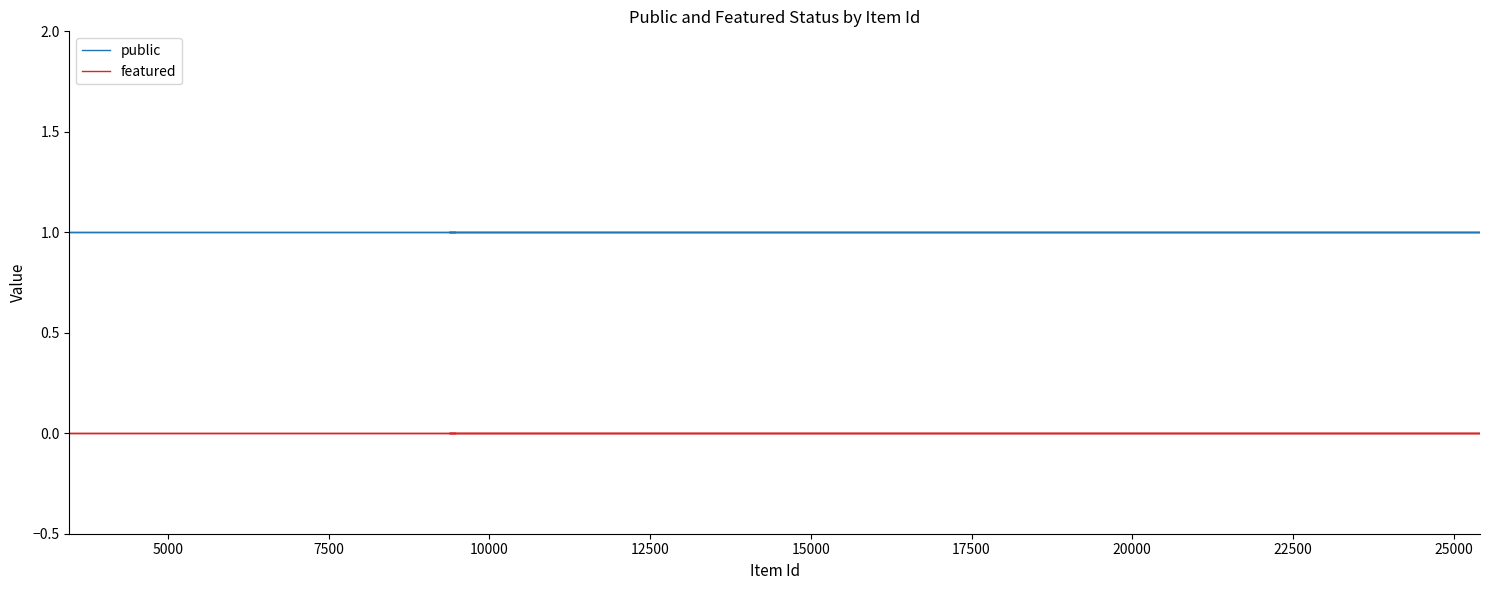

Does the chart have visible grid lines?

No